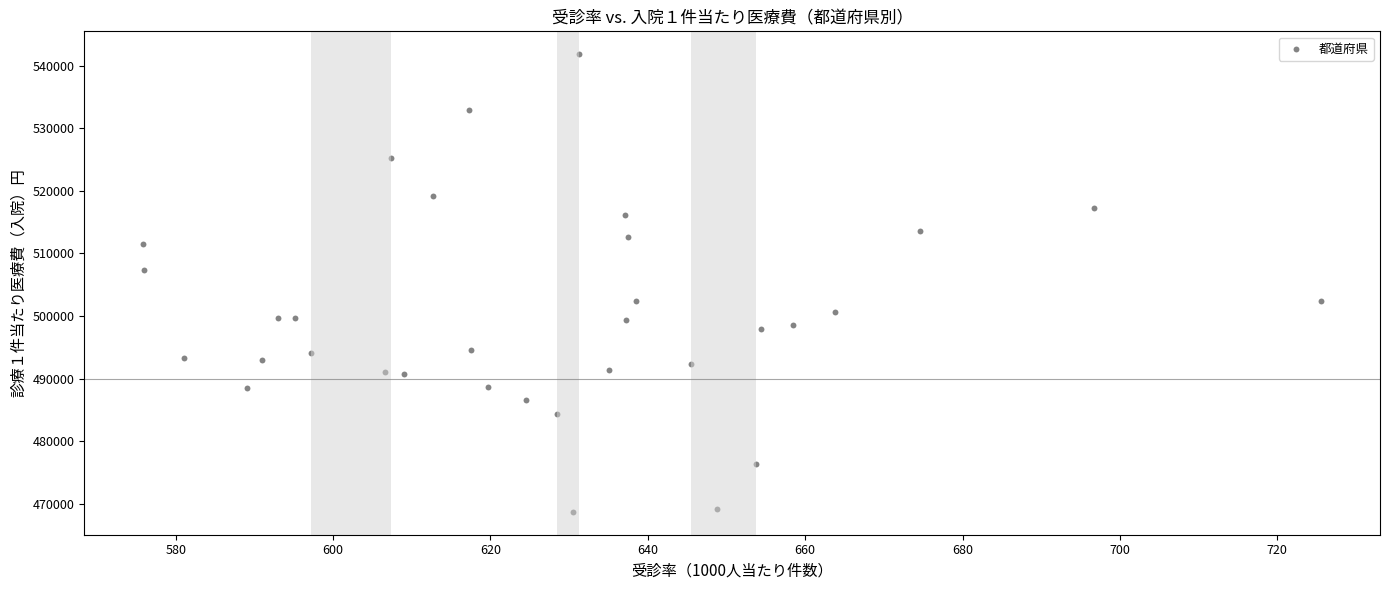

What is the range of X values (max minus min)?

149.7